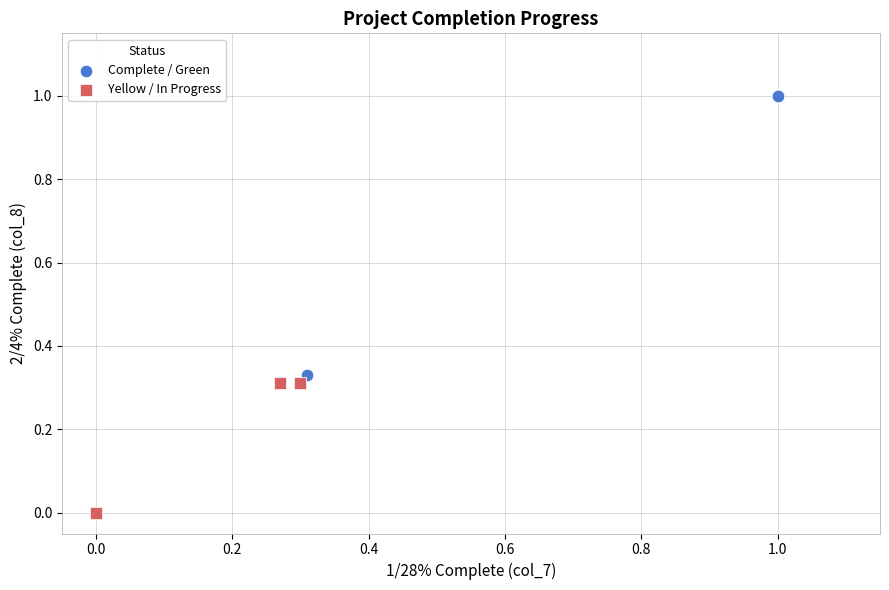

Which series reaches the maximum Y coordinate?

Complete / Green